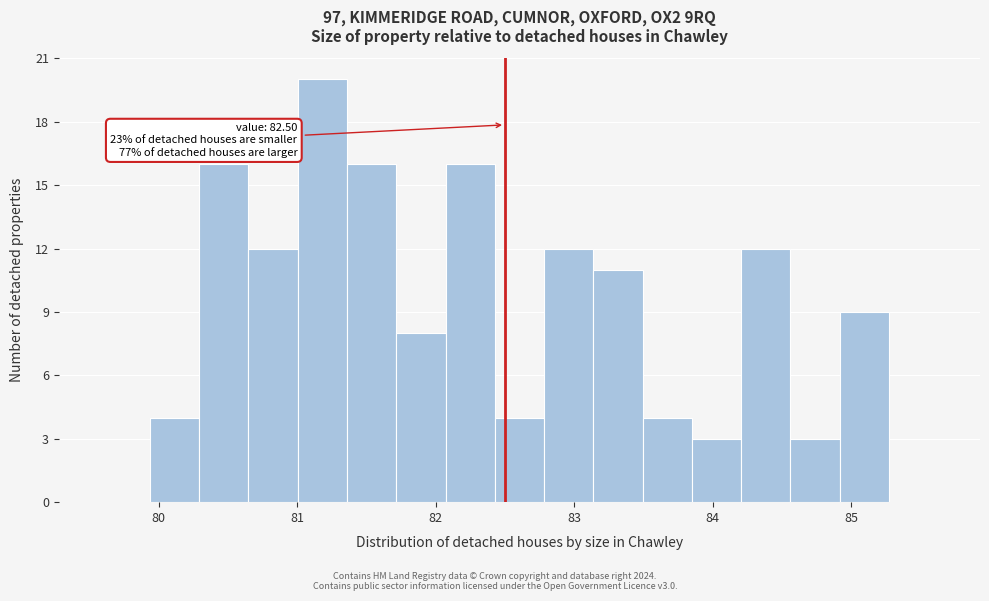

Read against the x-axis, roughly where is the centre of the tallest bar?

81.2